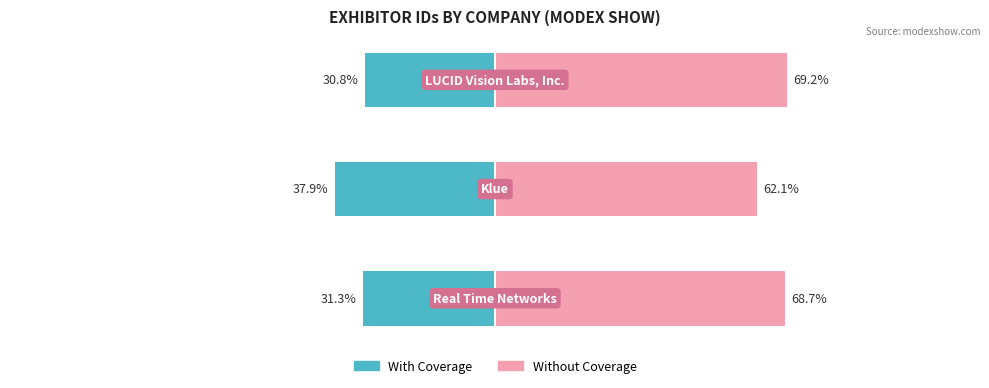

At 0, list the series in order from largest to smallest.

Without Coverage, With Coverage